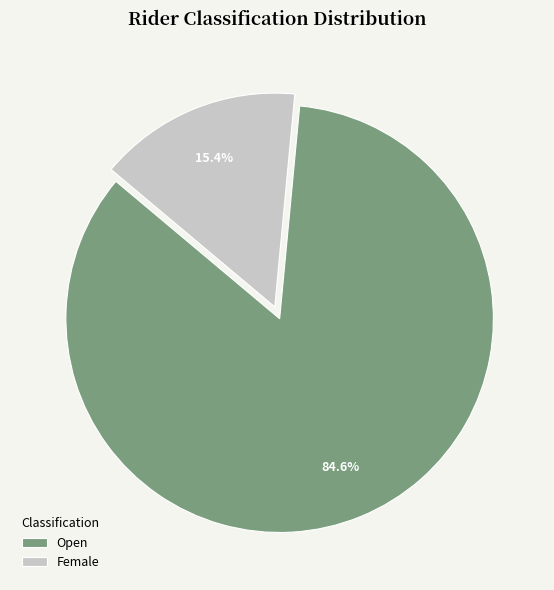

To the nearest percent, what is the average slice percentage?

50%